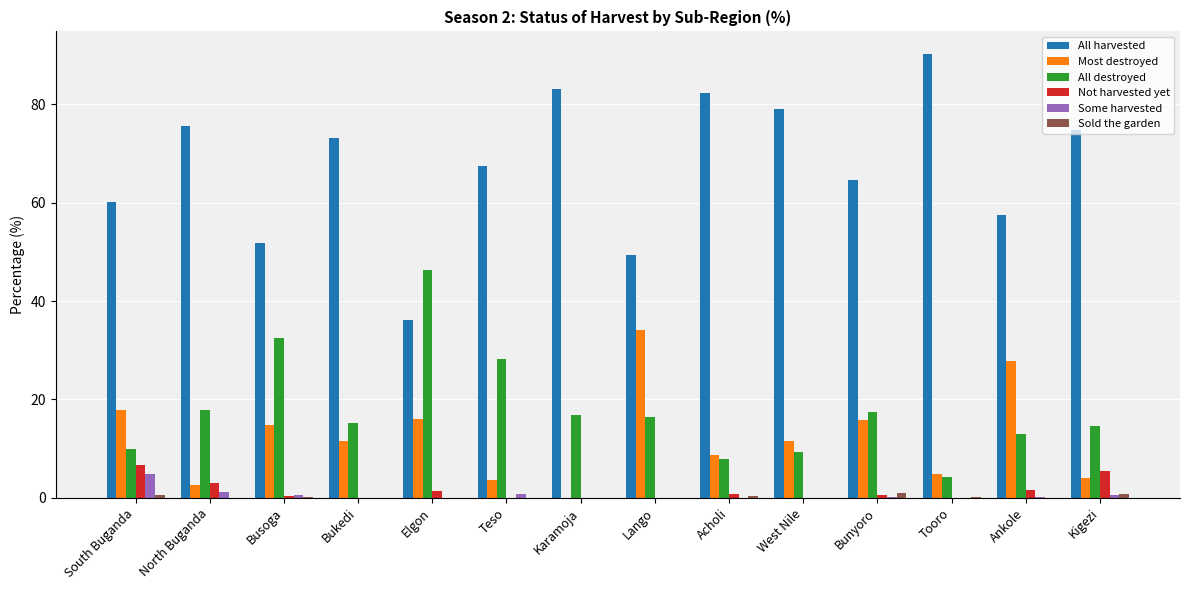

Is the value of Some harvested at West Nile greater than the value of Most destroyed at Ankole?

No